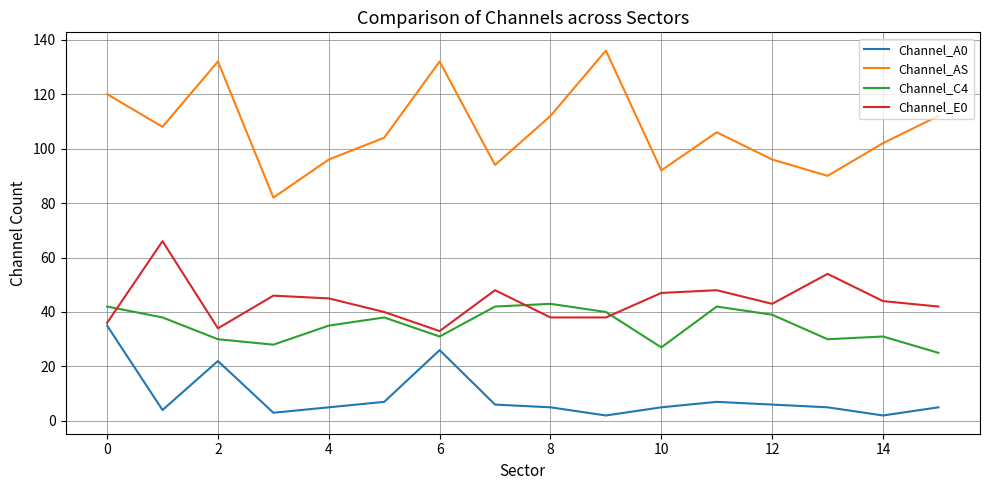

What is the lowest value of the Channel_A0 series?

2